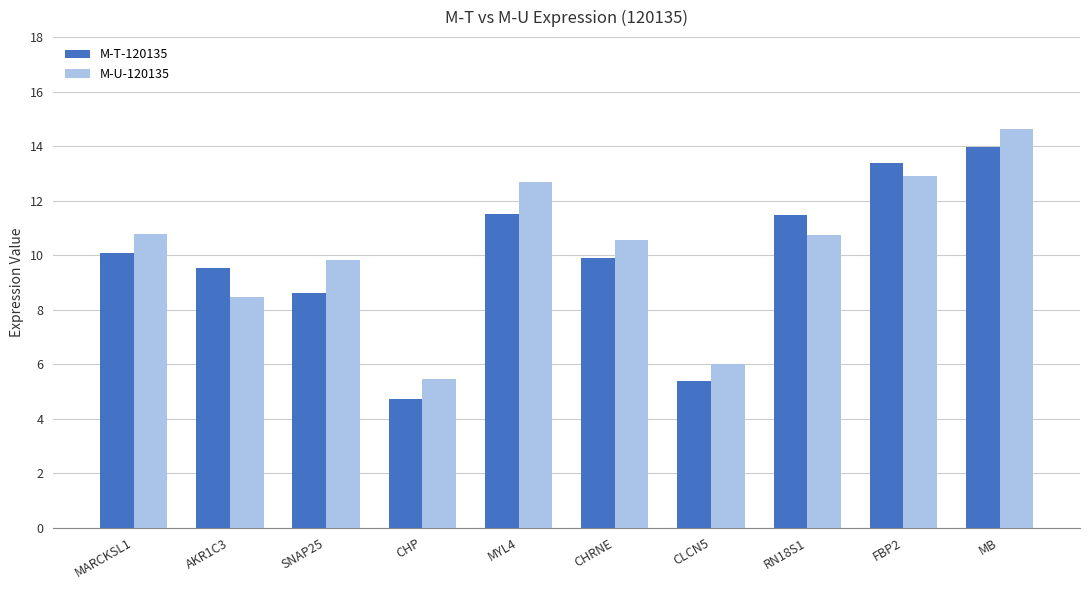

What is the difference between the maximum and minimum values in the M-U-120135 series?

9.2